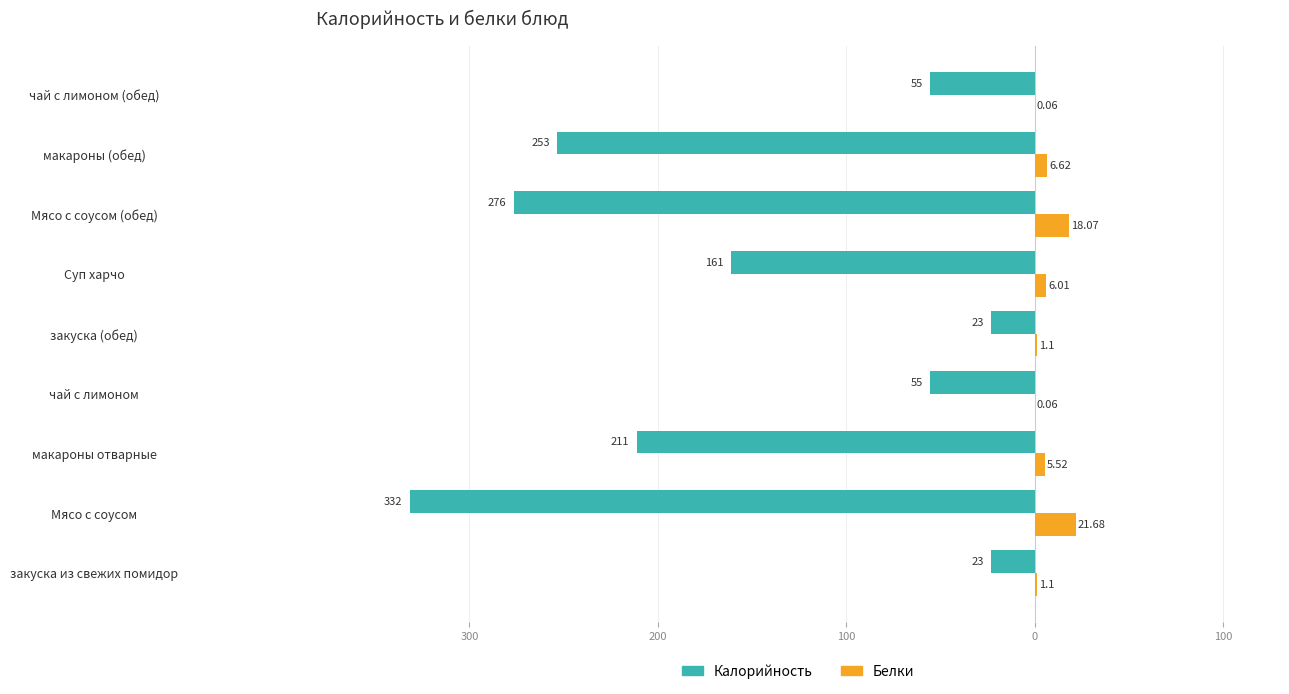

What are all the series names shown in the legend?

Калорийность, Белки